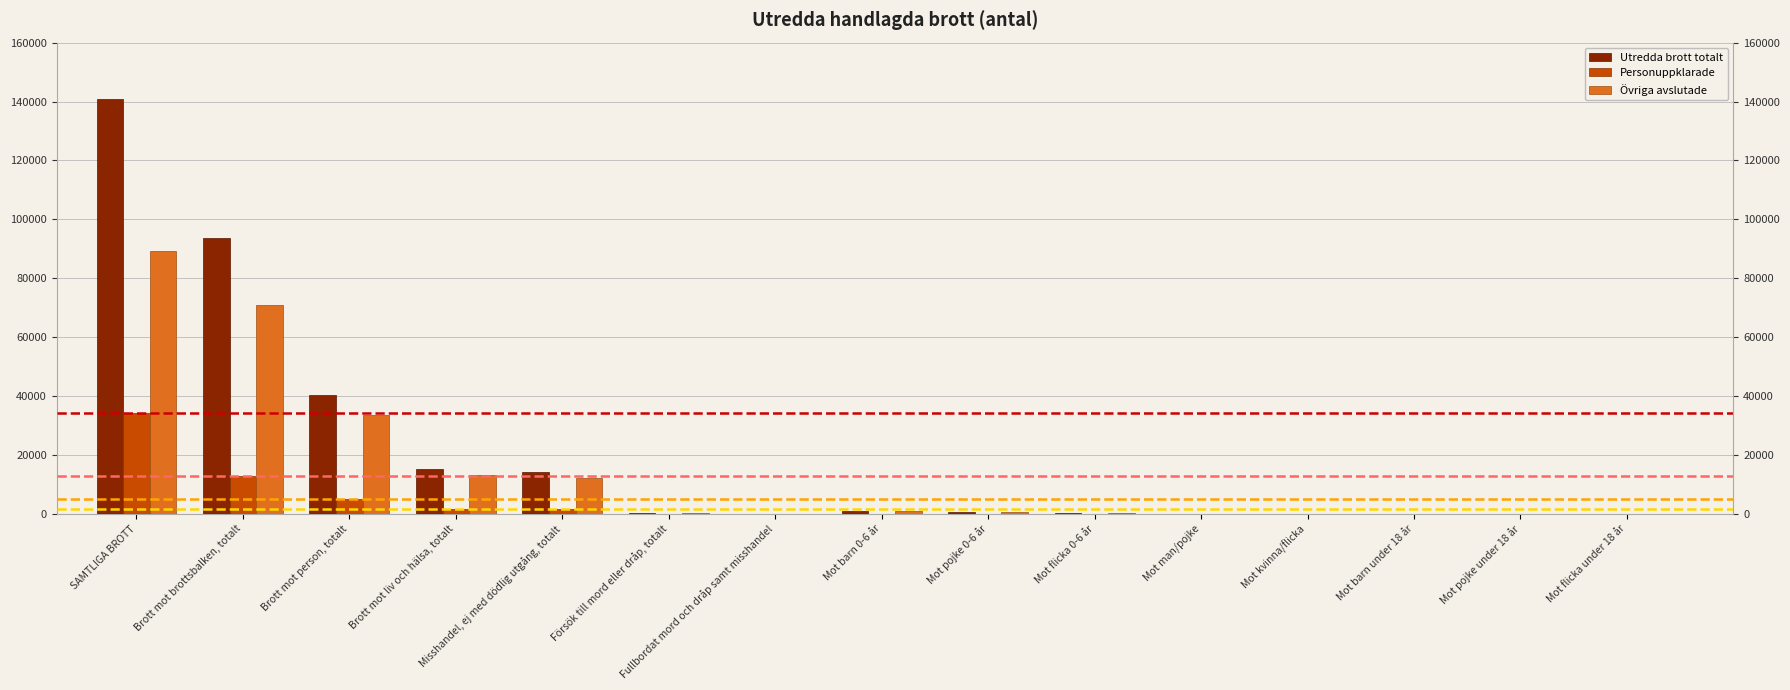

Reading left to right, transcribe all the data shown in this chart.

Utredda brott totalt: 140742	93744	40356	15112	14113	219	59	924	546	378	36	23	27	22	5
Personuppklarade: 34092	12679	4955	1750	1627	65	16	18	10	8	8	8	11	10	1
Övriga avslutade: 89388	70751	33361	12982	12170	154	43	902	534	368	28	15	16	12	4